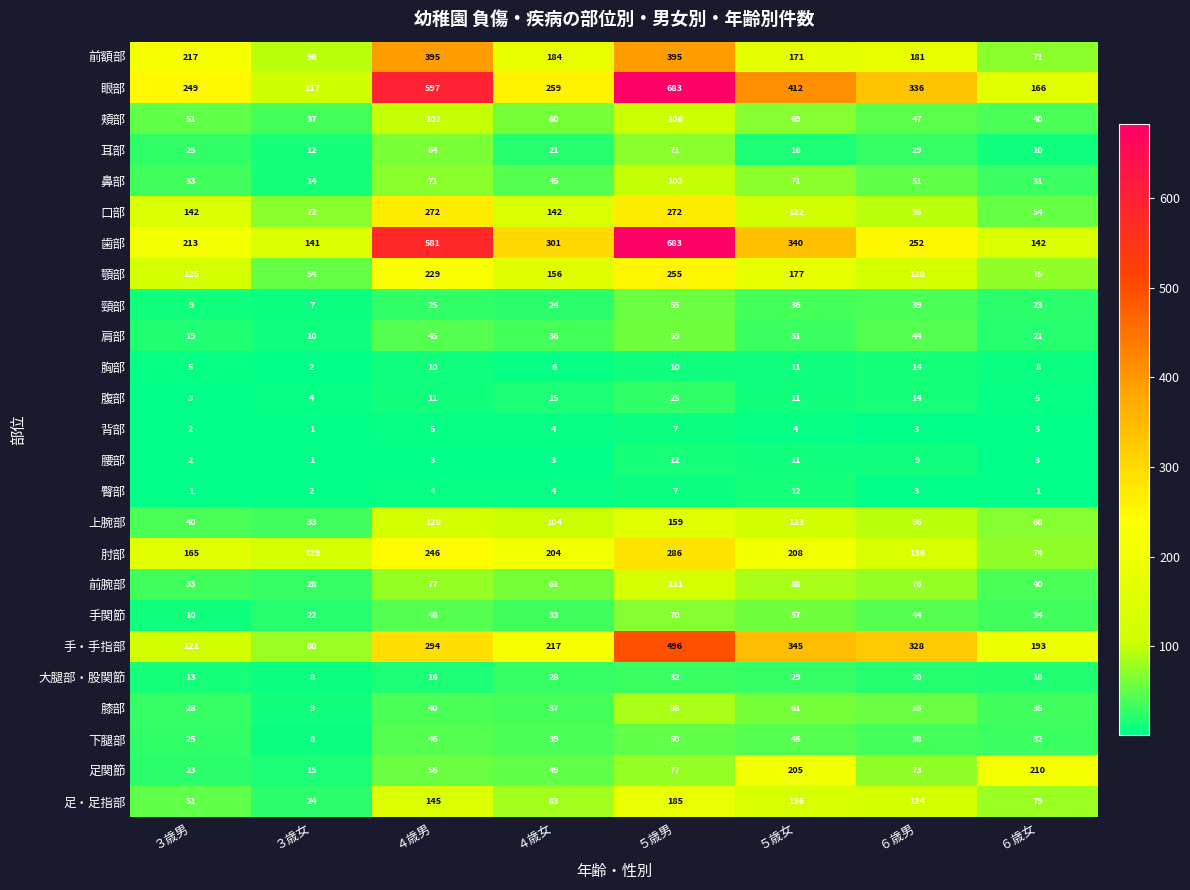

How many data points in 手関節 are less than 44?

4